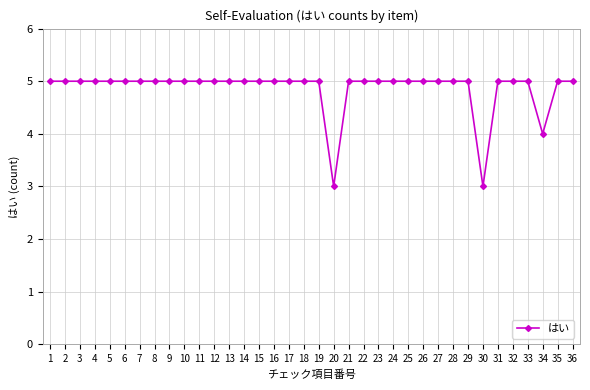

What is the approximate value at 14?

5